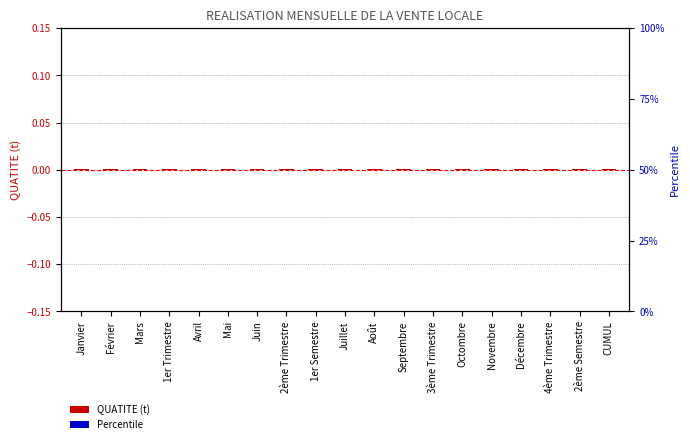

The Percentile series shows 0.0 at Février. True or false?

True